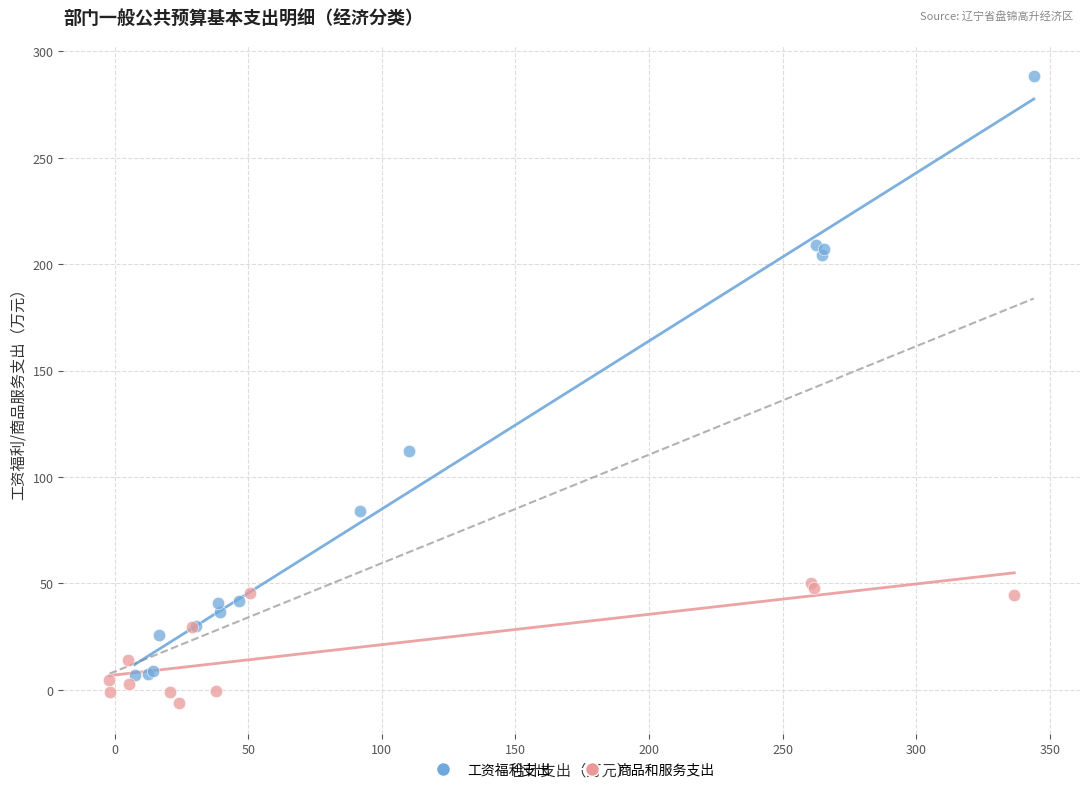

Which series contains the highest Y value?

工资福利支出